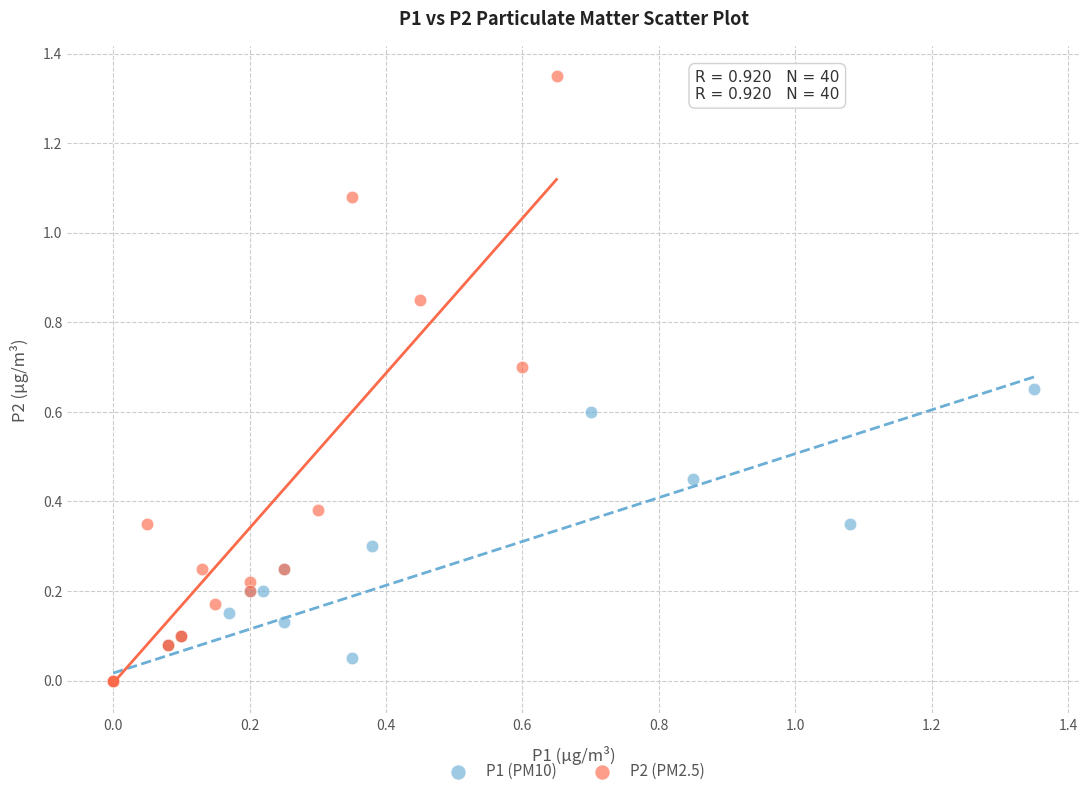

Which series contains the highest Y value?

P2 (PM2.5)